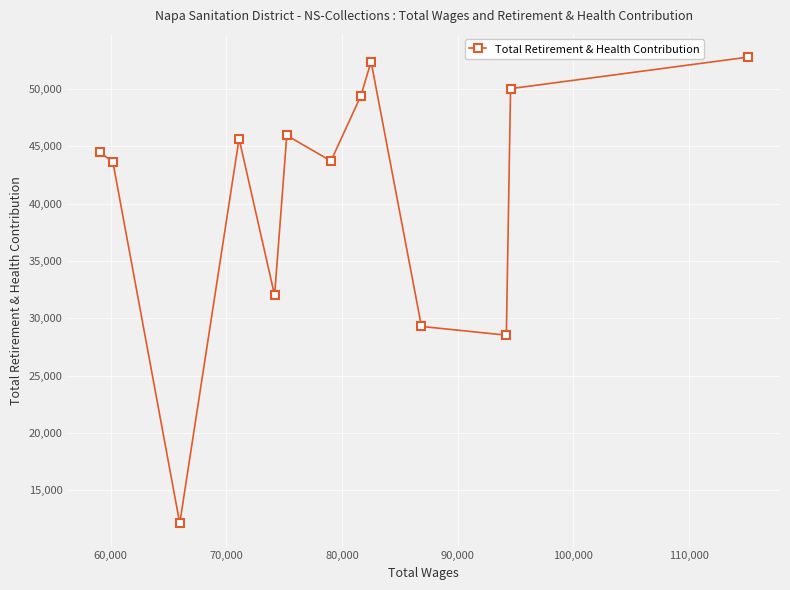

Does the chart have visible grid lines?

Yes